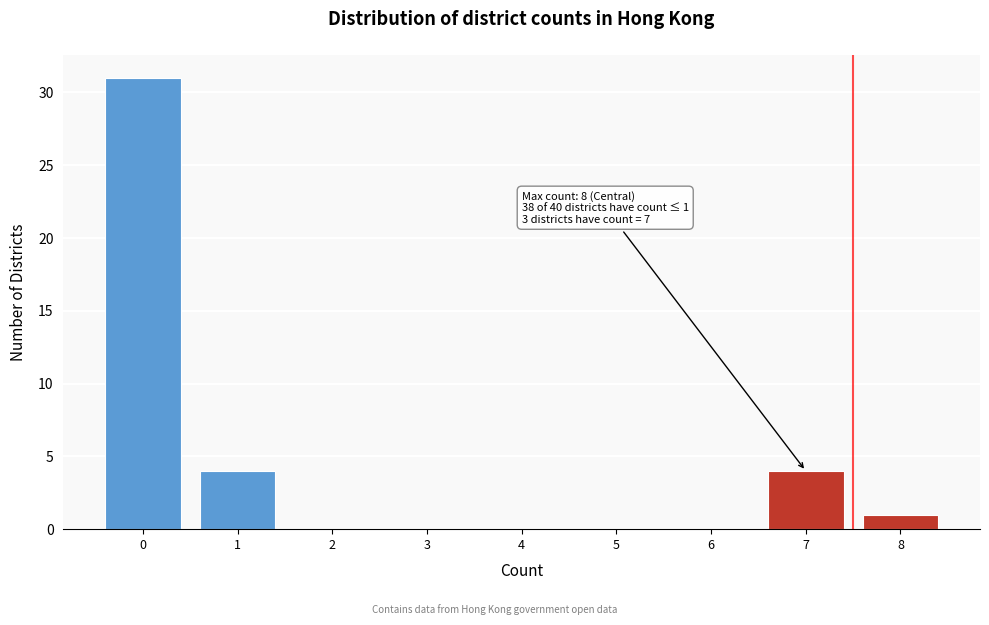

Reading left to right, transcribe all the data shown in this chart.

0=31	1=4	2=0	3=0	4=0	5=0	6=0	7=4	8=1